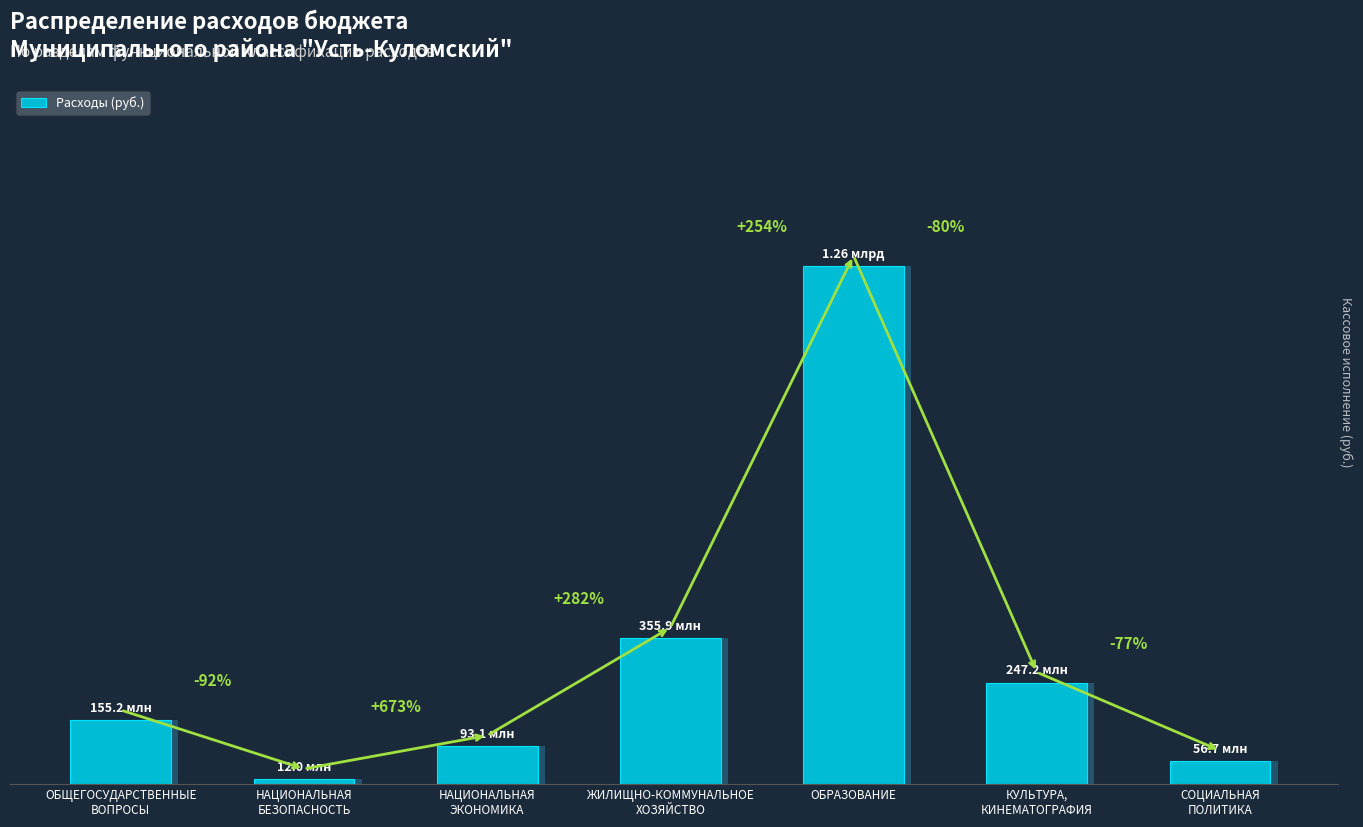

List the labels in order of value, smallest first.

НАЦИОНАЛЬНАЯ
БЕЗОПАСНОСТЬ, СОЦИАЛЬНАЯ
ПОЛИТИКА, НАЦИОНАЛЬНАЯ
ЭКОНОМИКА, ОБЩЕГОСУДАРСТВЕННЫЕ
ВОПРОСЫ, КУЛЬТУРА,
КИНЕМАТОГРАФИЯ, ЖИЛИЩНО-КОММУНАЛЬНОЕ
ХОЗЯЙСТВО, ОБРАЗОВАНИЕ